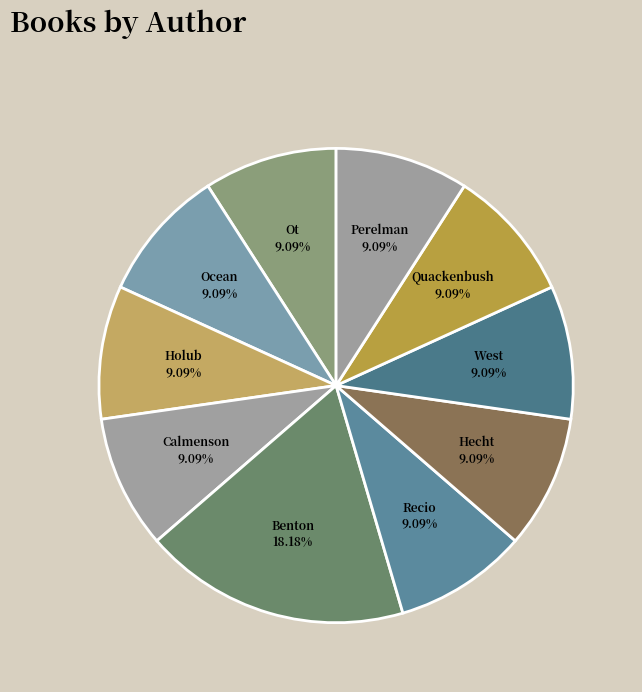

Count the number of slices in the pie.

10